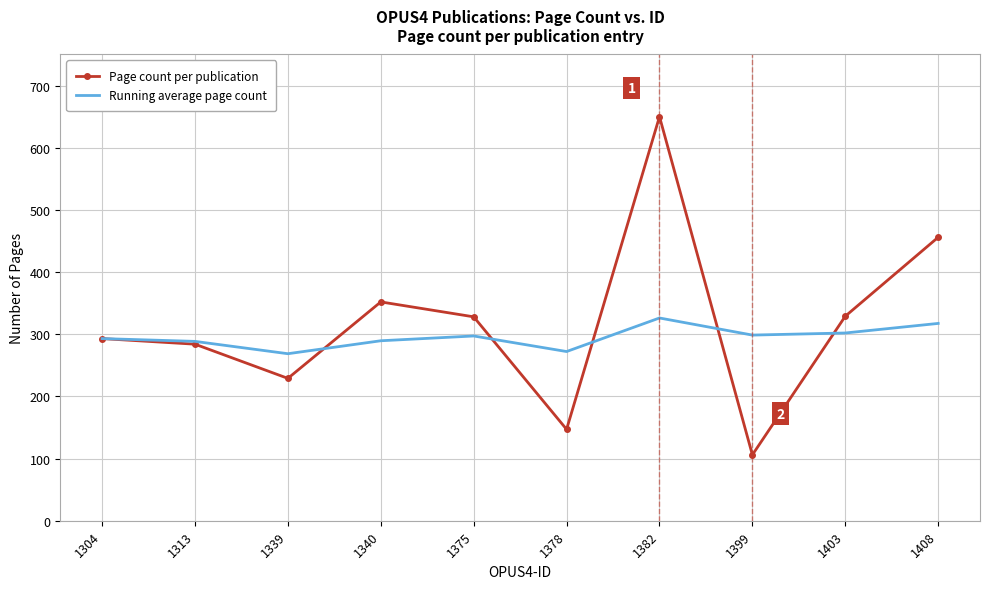

Which series has the largest range (max minus min)?

Page count per publication